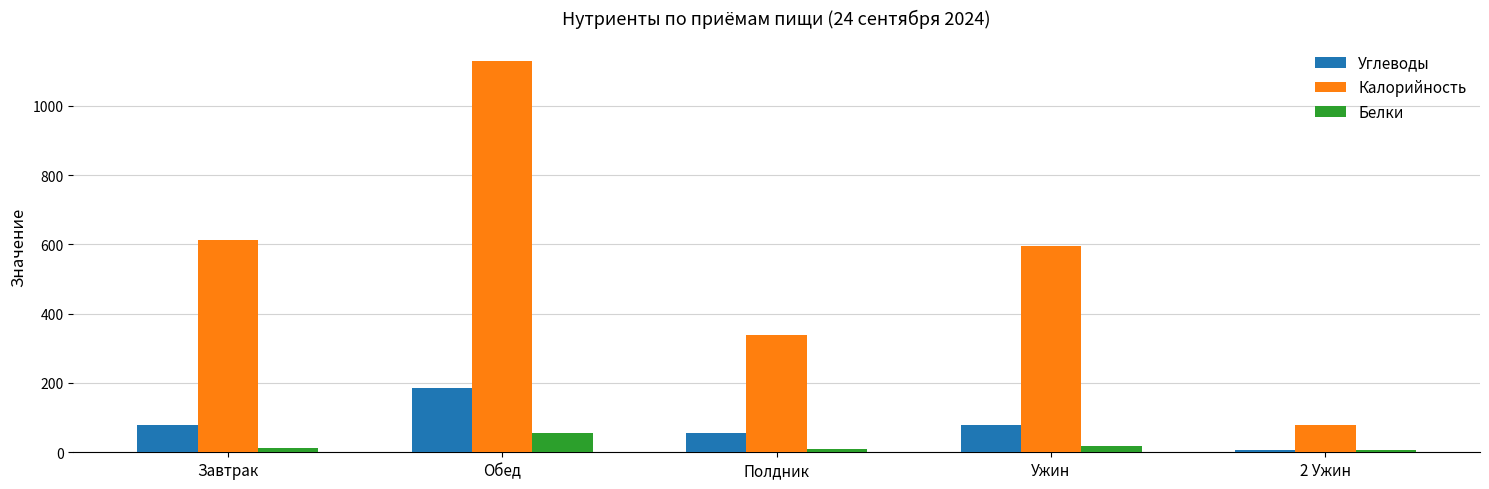

At Обед, list the series in order from smallest to largest.

Белки, Углеводы, Калорийность